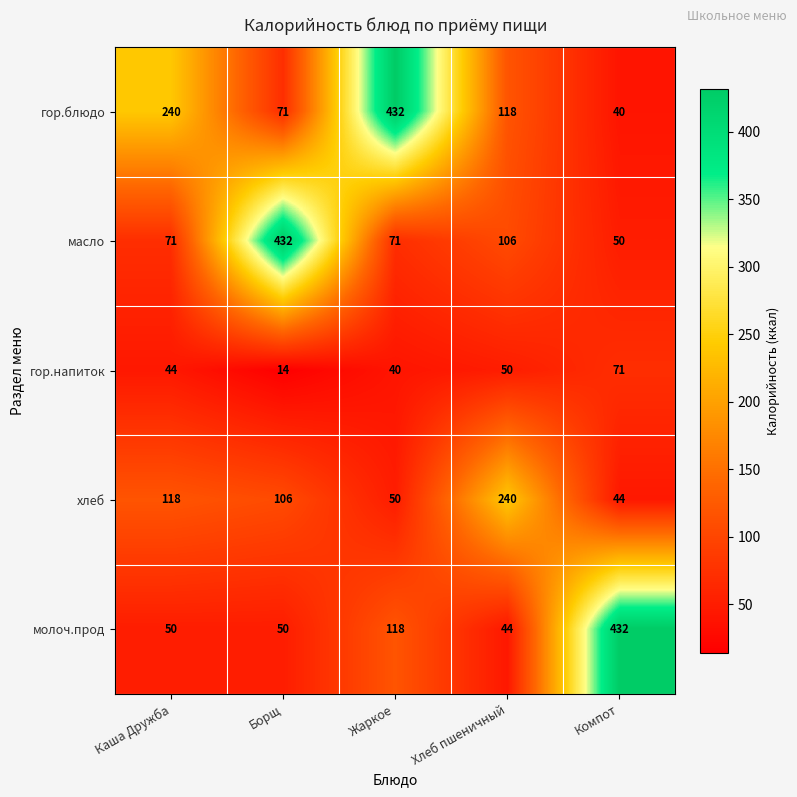

True or false: гор.напиток has a value of 30 at Хлеб пшеничный.

False